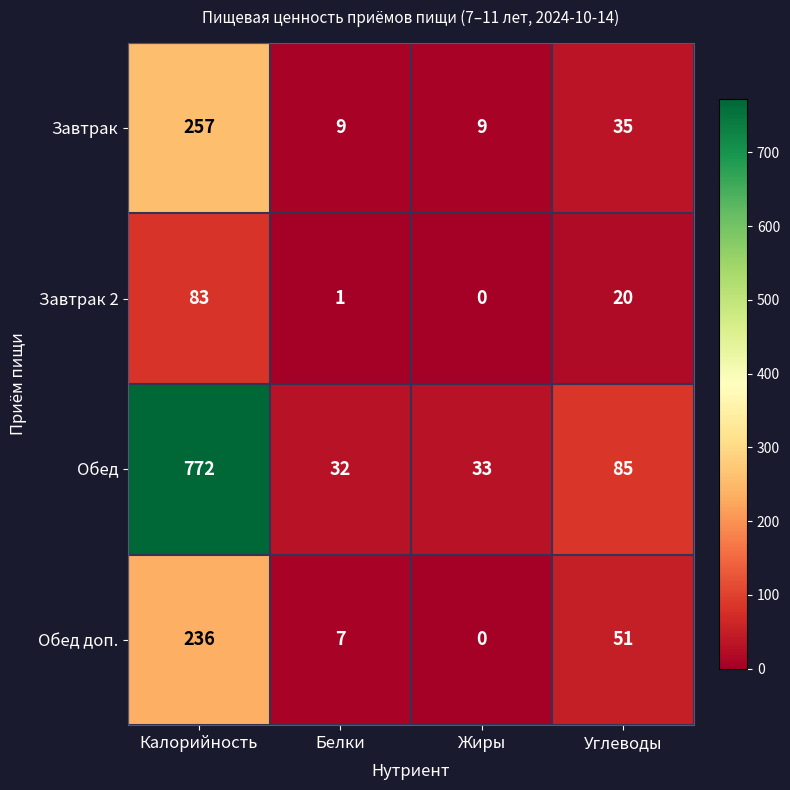

Reading left to right, transcribe all the data shown in this chart.

Завтрак: 257	9	9	35
Завтрак 2: 83	1	0	20
Обед: 772	32	33	85
Обед доп.: 236	7	0	51